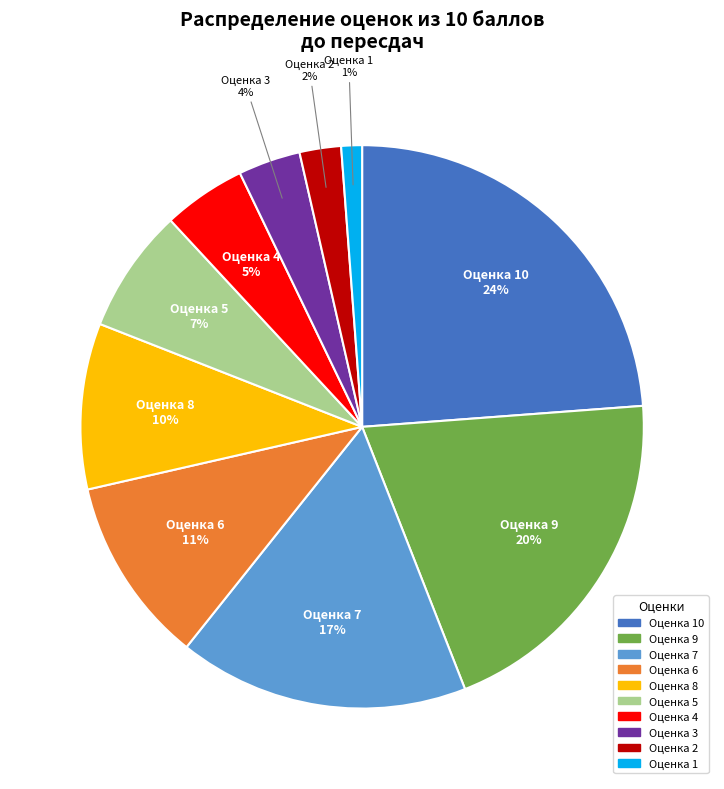

Is there a majority slice in this chart?

No